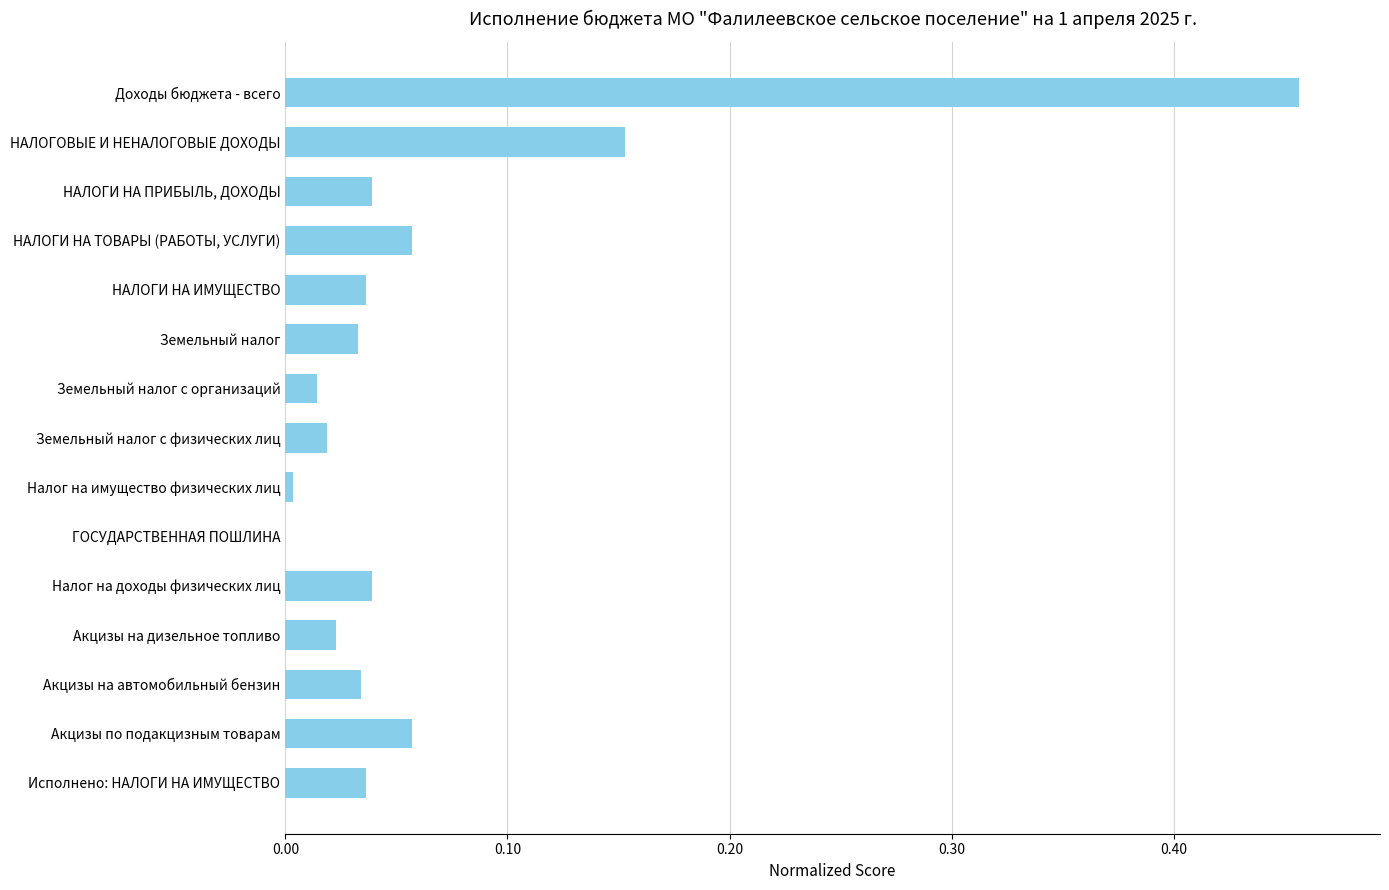

Which has a higher value, НАЛОГИ НА ПРИБЫЛЬ, ДОХОДЫ or НАЛОГИ НА ТОВАРЫ (РАБОТЫ, УСЛУГИ)?

НАЛОГИ НА ТОВАРЫ (РАБОТЫ, УСЛУГИ)